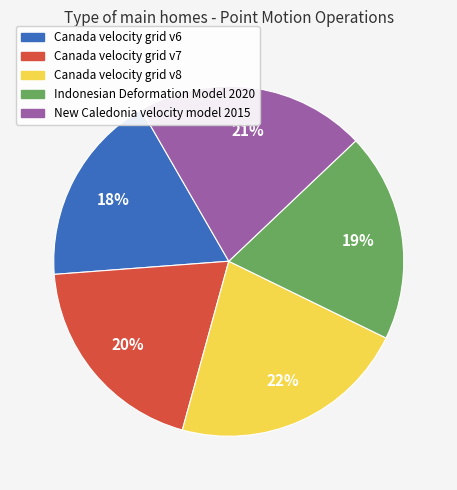

What is the ratio of the value at New Caledonia velocity model 2015 to the value at Canada velocity grid v8?

1.0